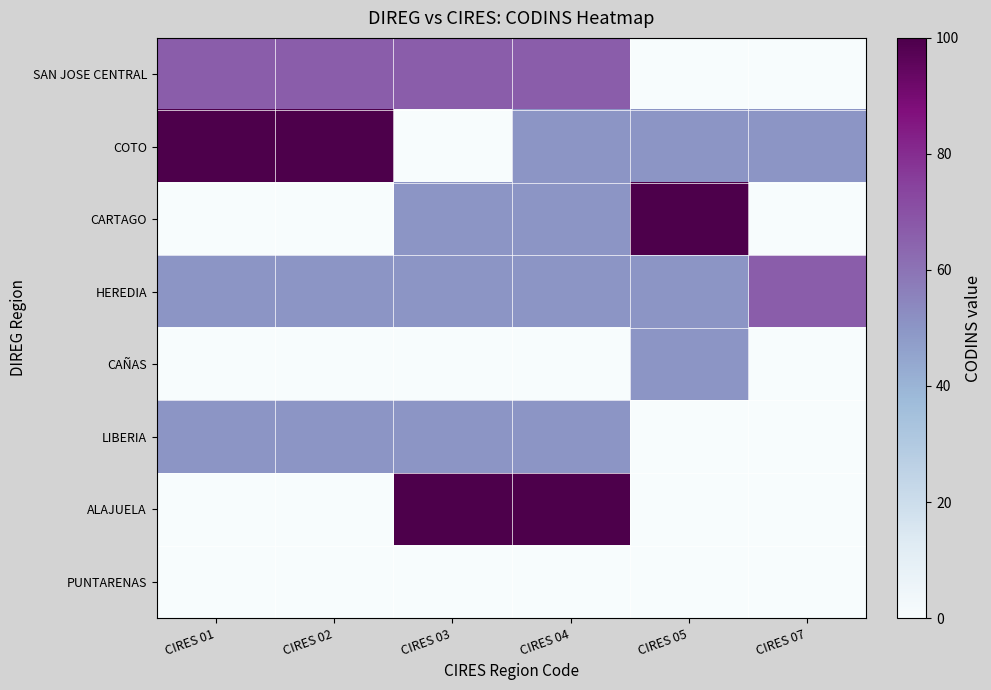

Which series changed the most between CIRES 02 and CIRES 05?

CARTAGO